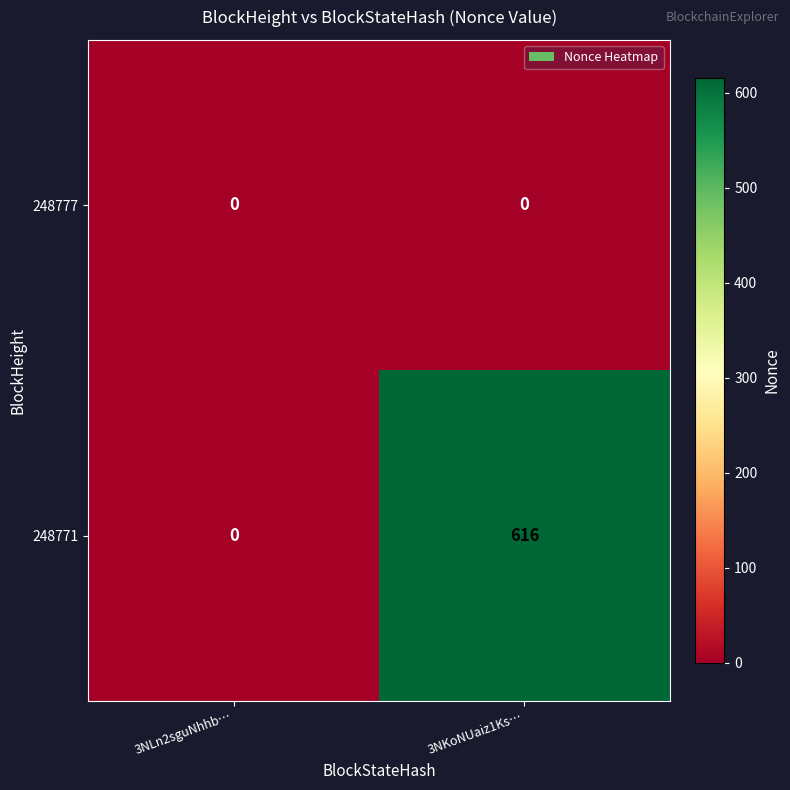

Count the number of data series in this chart.

2